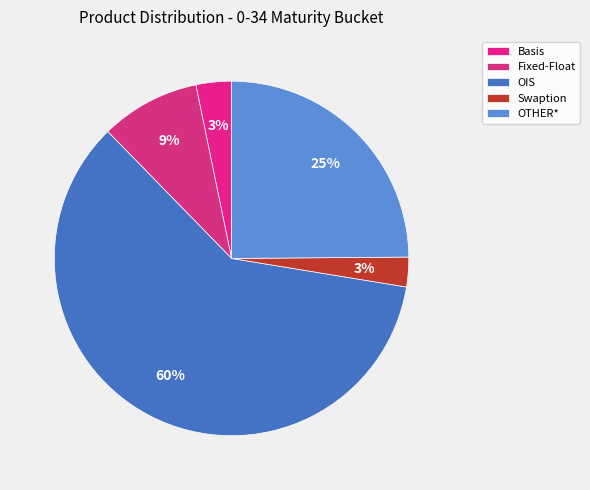

Count the number of slices in the pie.

5